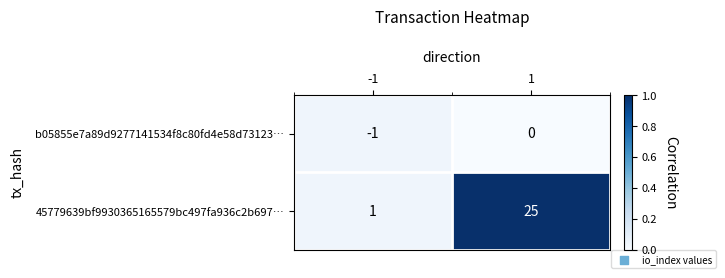

Is it true that b05855e7a89d9277141534f8c80fd4e58d73123… equals -2 at -1?

False